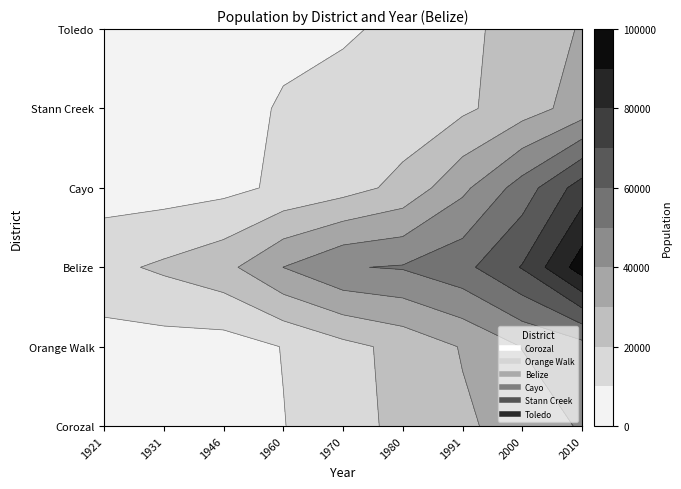

Which series has the largest range (max minus min)?

Belize